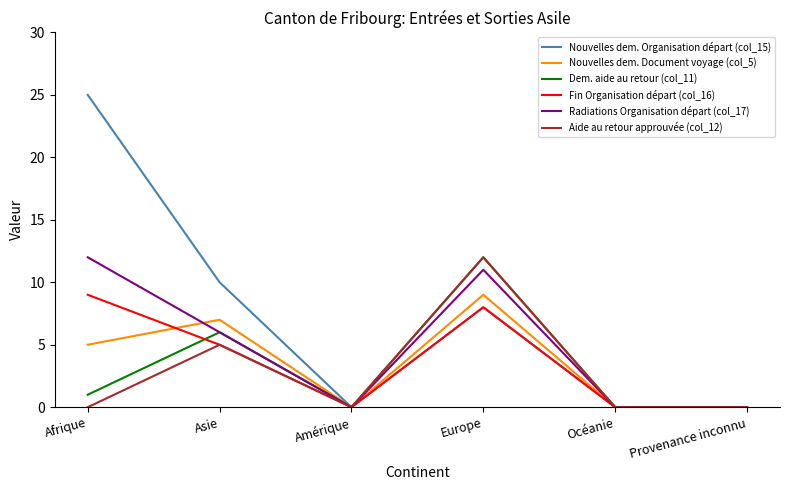

Does the chart have visible grid lines?

No